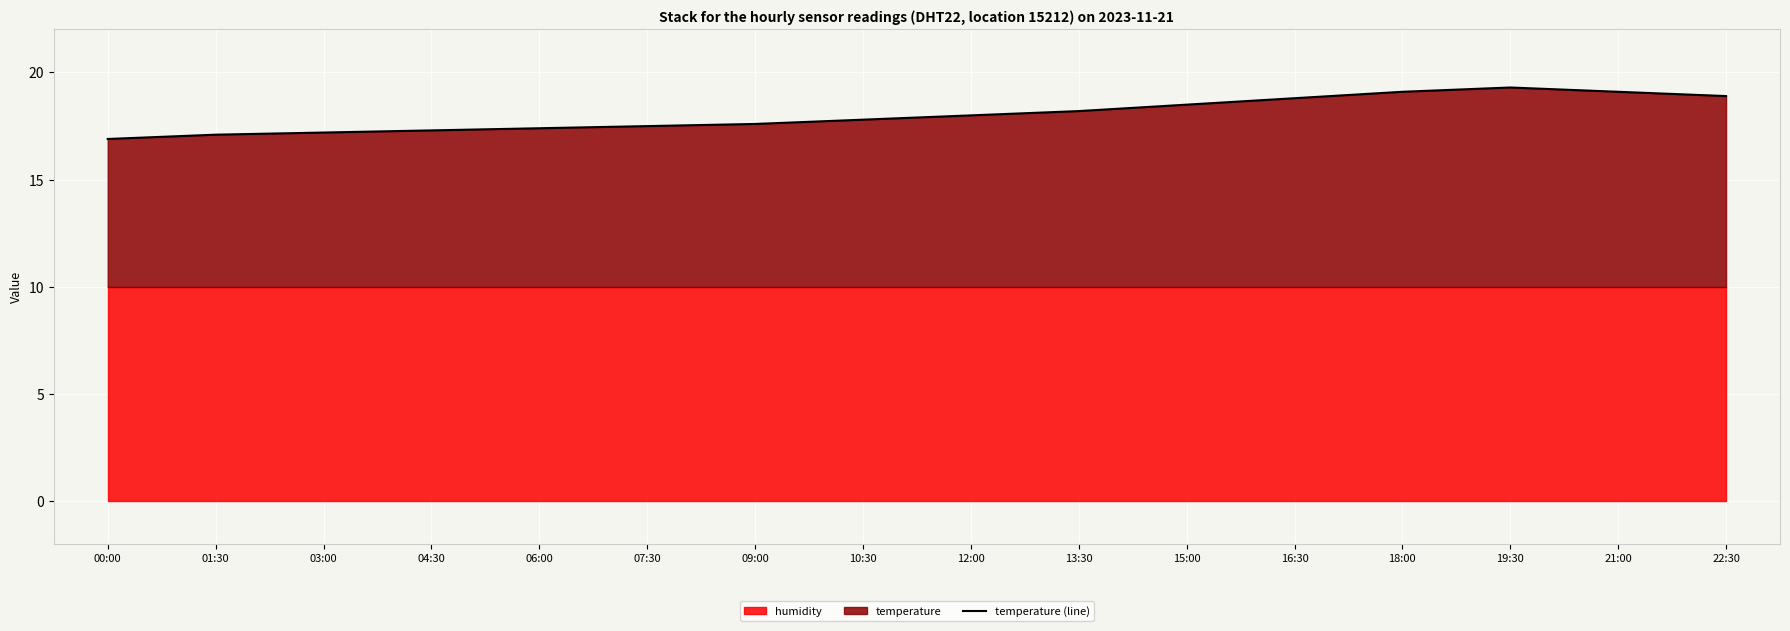

What is the sum of all values?

288.5